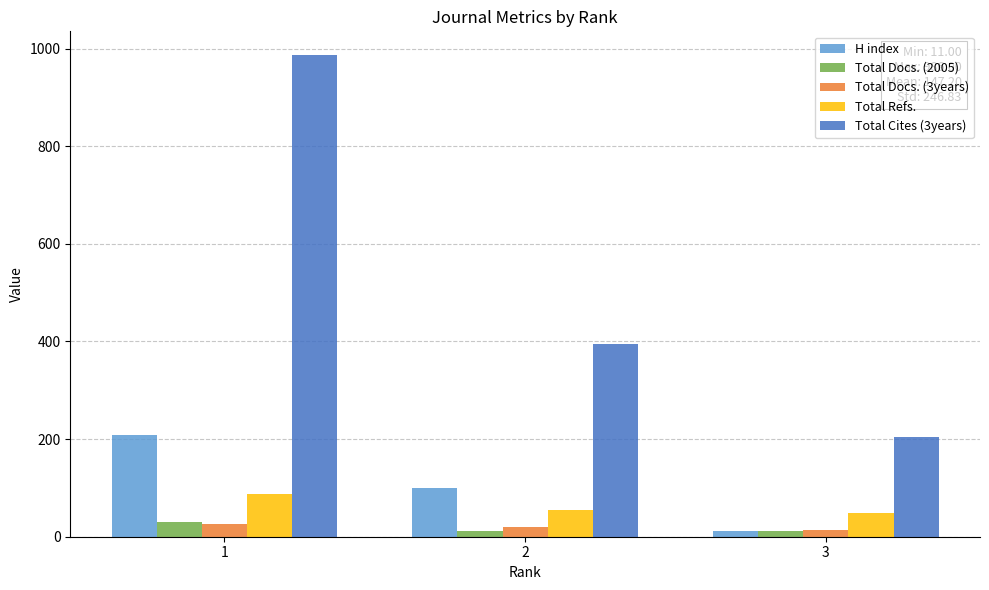

Is the value of Total Docs. (3years) at 2 greater than the value of Total Refs. at 3?

No